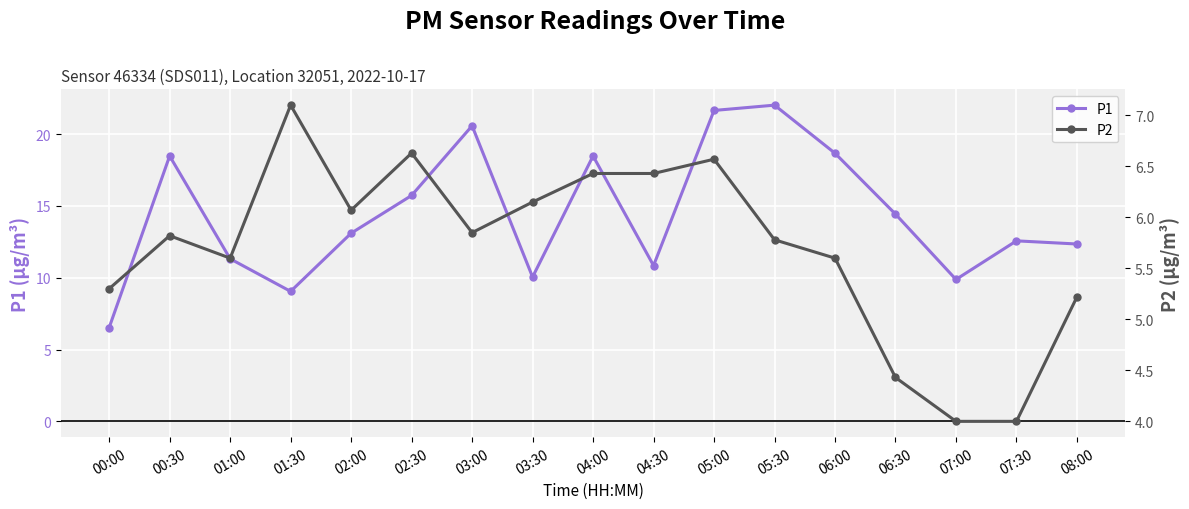

True or false: P2 and P1 cross at least once.

False